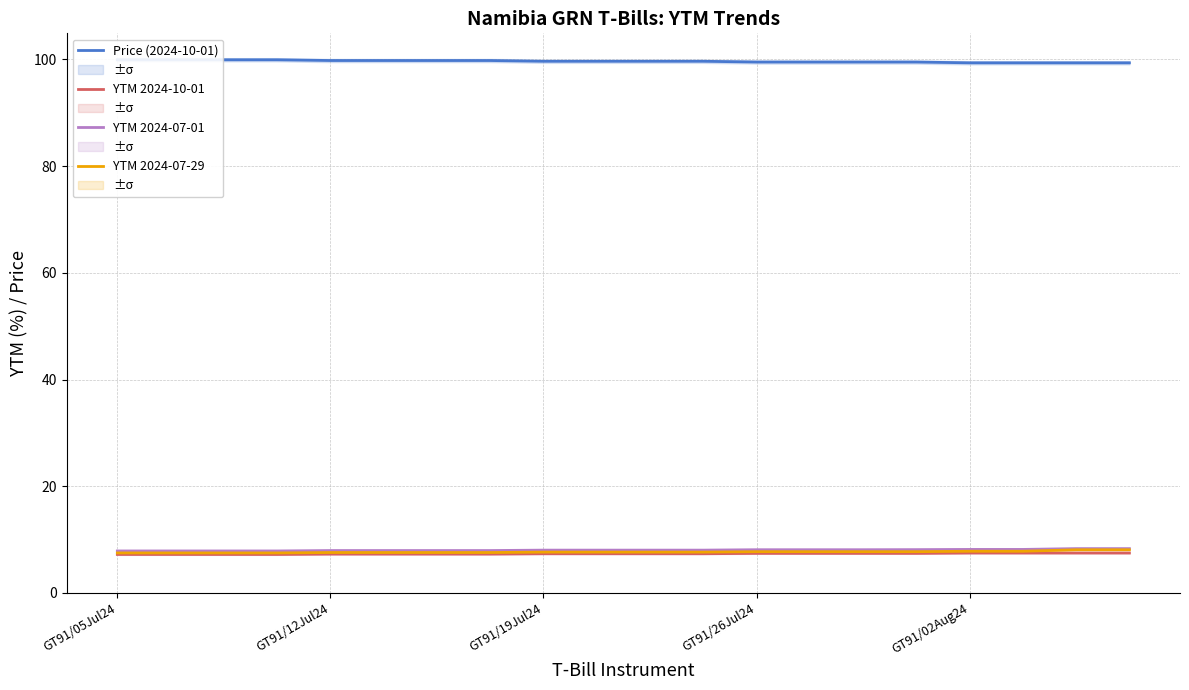

Rank the series by their maximum value, from highest to lowest.

Price (2024-10-01), YTM 2024-07-01, YTM 2024-07-29, YTM 2024-10-01